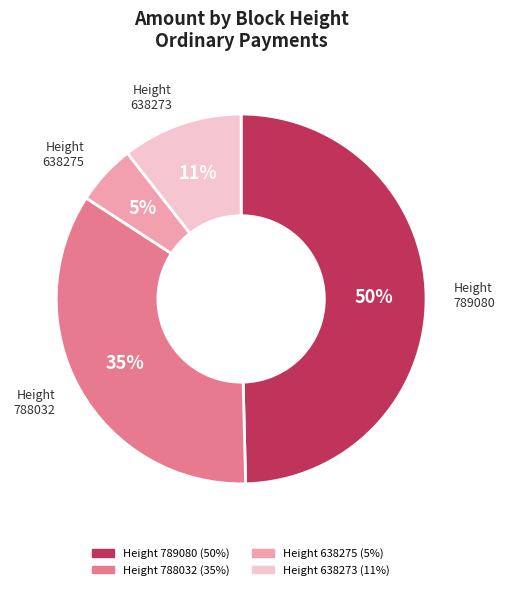

To the nearest percent, what is the average slice percentage?

25%